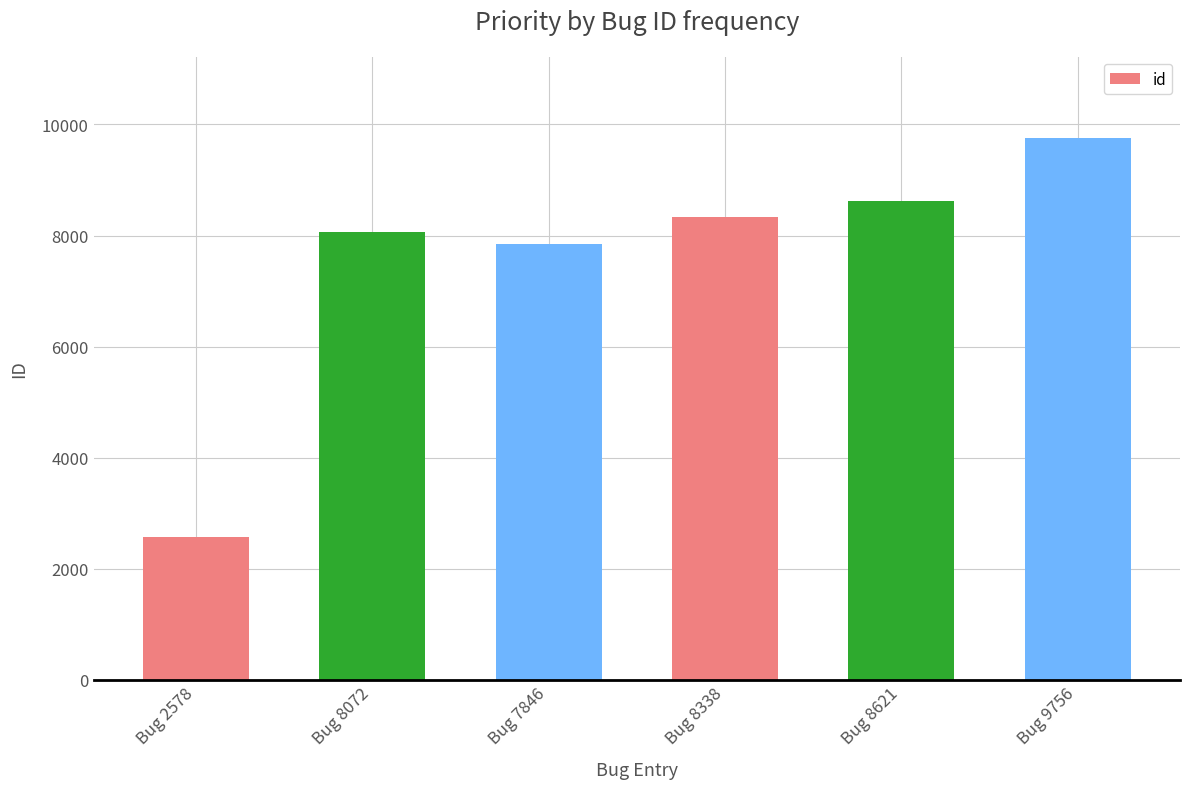

What is the value of the 5th bar from the left?

8621